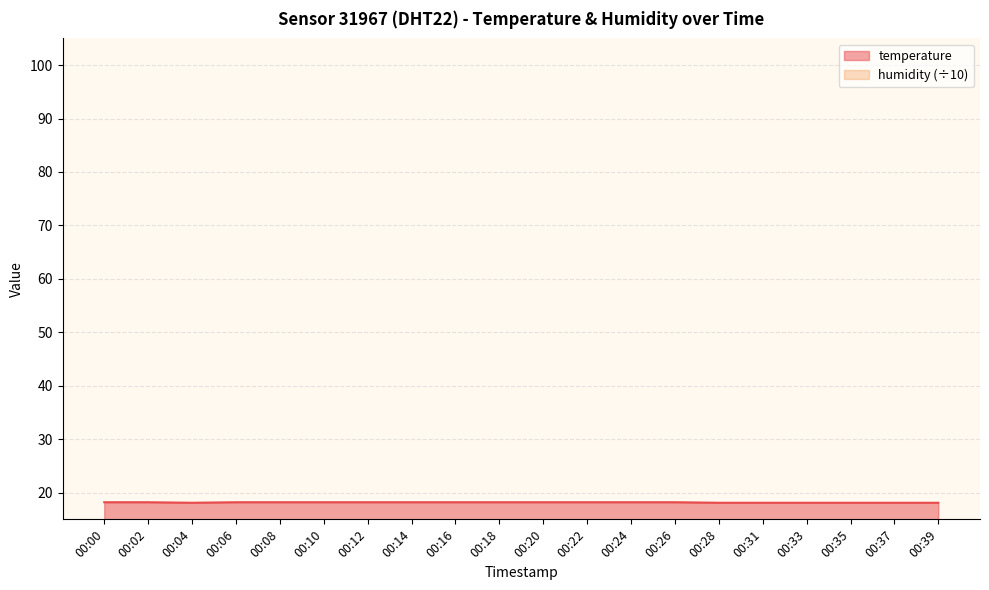

Is it true that the value at 00:10 is 18.2?

True